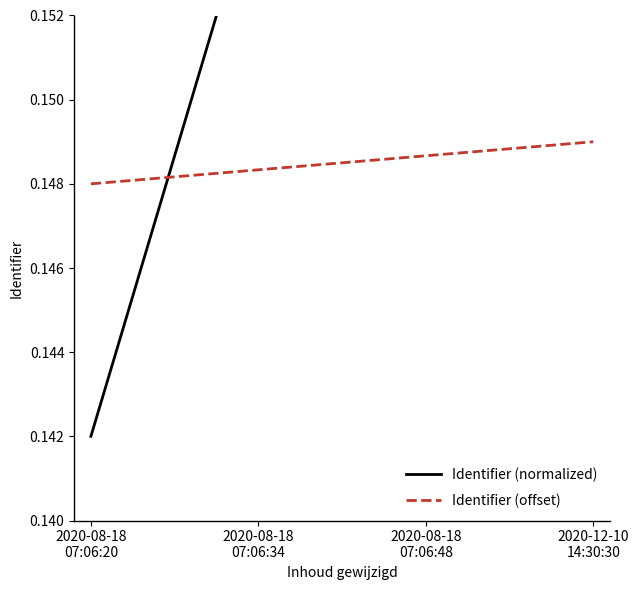

How many intersections are there between Identifier (normalized) and Identifier (offset)?

1